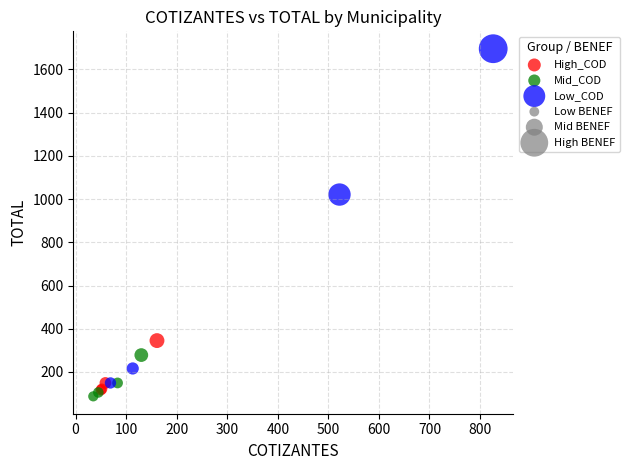

Which series contains the highest Y value?

Low_COD